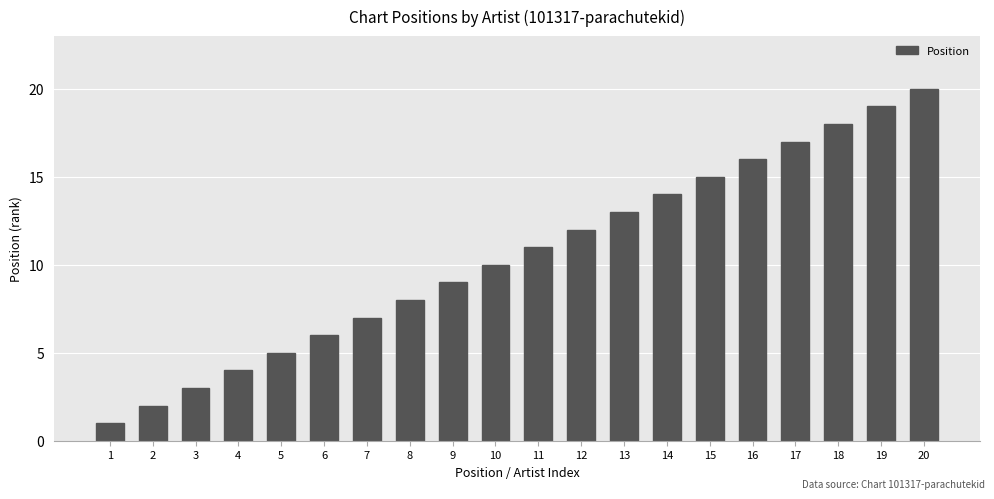

List the labels in order of value, smallest first.

1, 2, 3, 4, 5, 6, 7, 8, 9, 10, 11, 12, 13, 14, 15, 16, 17, 18, 19, 20